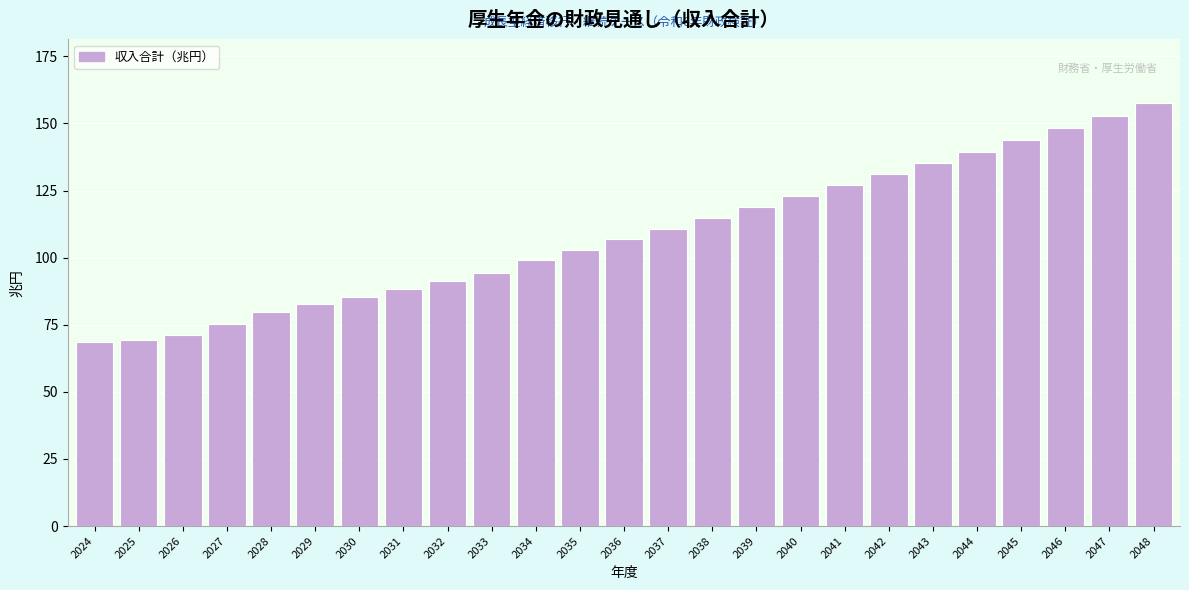

What is the greatest value displayed?

157.7